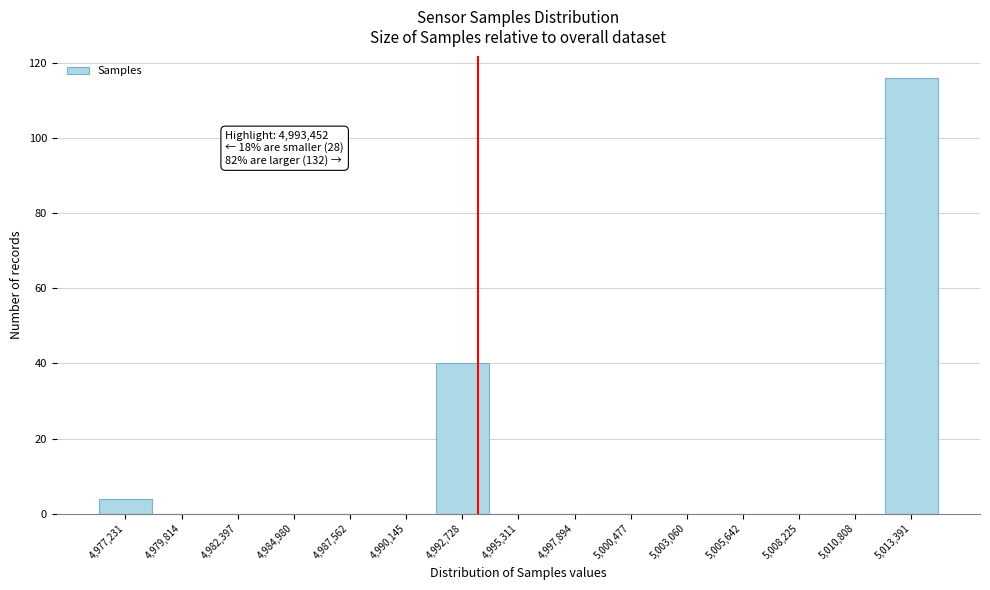

Which range on the x-axis has the tallest bar?

5012000 to 5014500